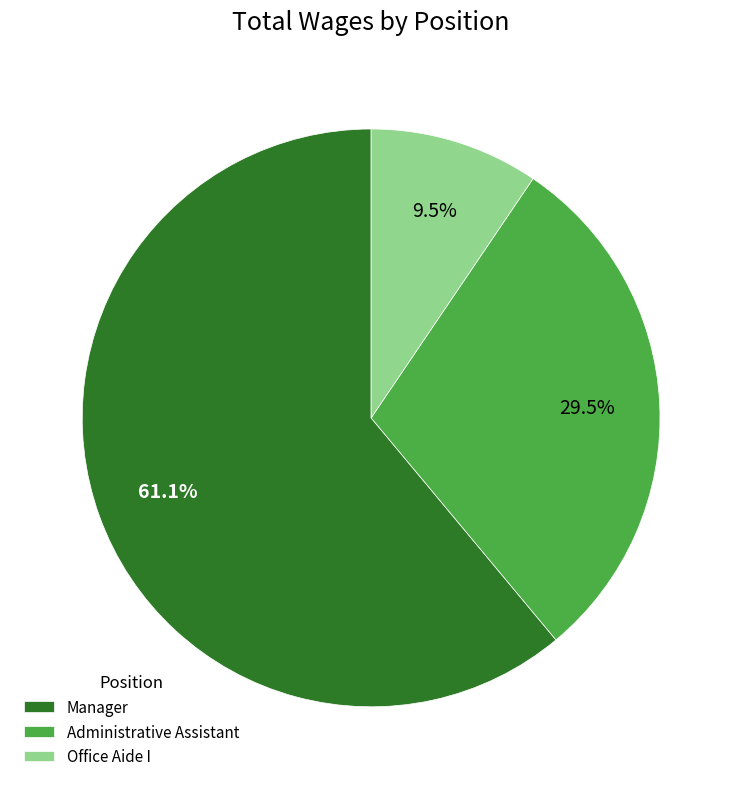

Rank the categories by value from lowest to highest.

Office Aide I, Administrative Assistant, Manager